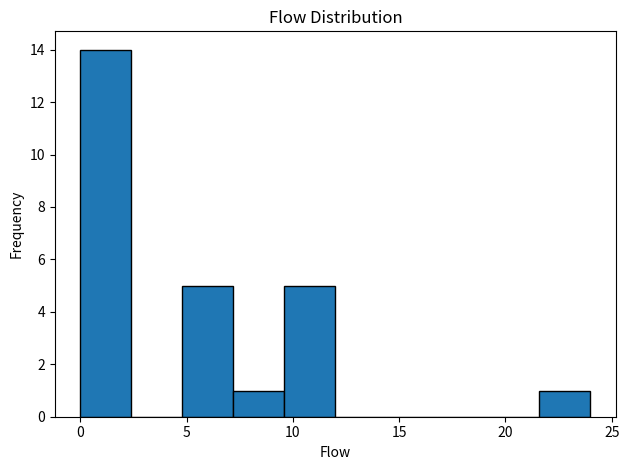

How tall is the bar that spans 9.6 to 12.0 on the x-axis? Neither the bar edges nor the heights are printed on the chart, so give them approximately, as read against the axes.

5